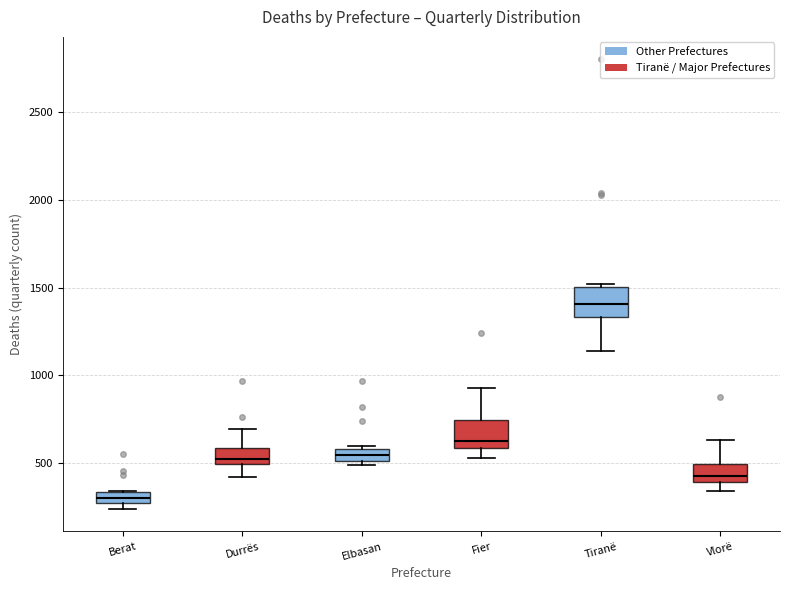

Which box's median line is the lowest?

Berat